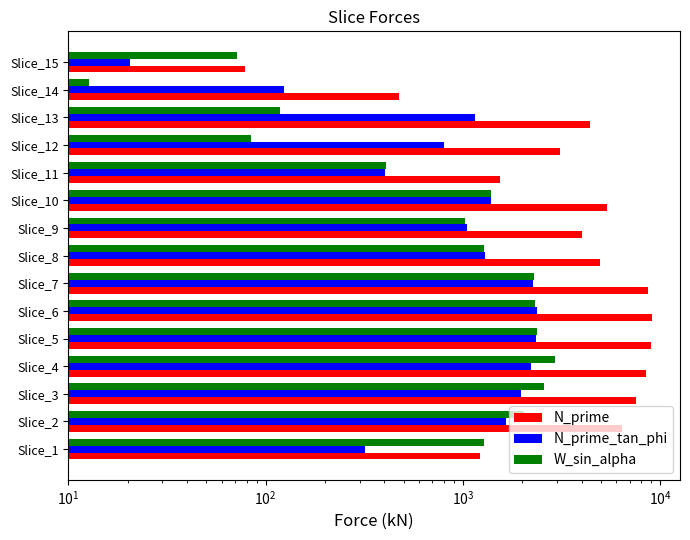

Is the value of N_prime_tan_phi at Slice_15 greater than the value of N_prime at Slice_3?

No